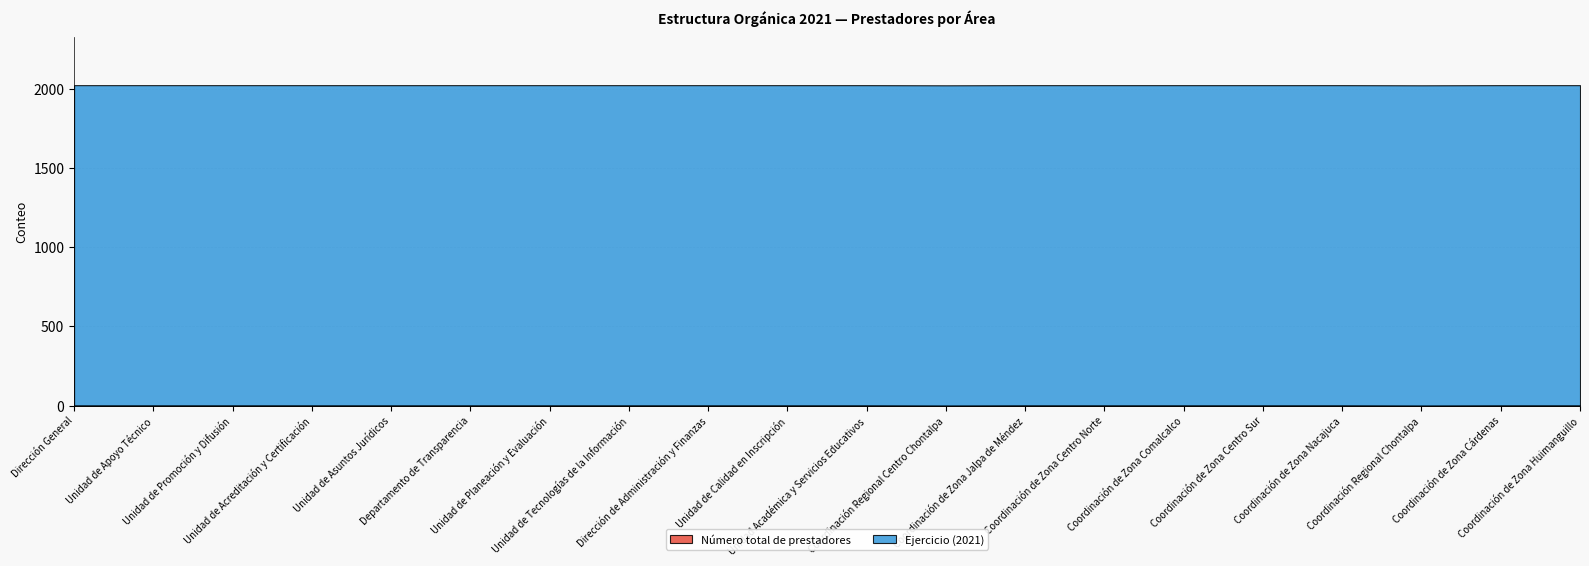

Between Unidad de Asuntos Jurídicos and Dirección de Administración y Finanzas, which series saw the biggest shift?

Número total de prestadores